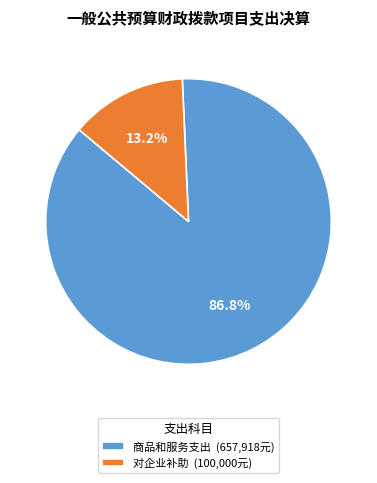

How many segments does this pie chart have?

2